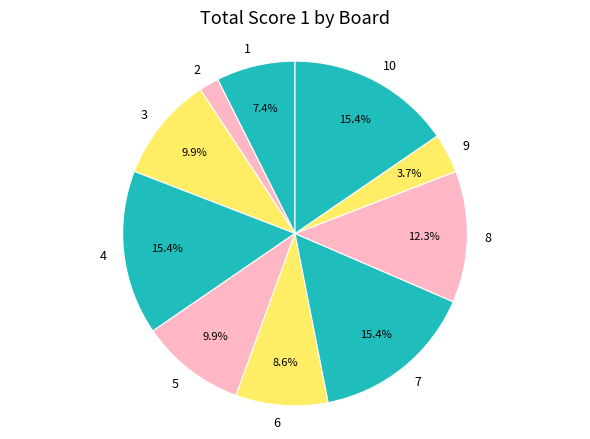

How much of the chart is everything except 9?

96.3%